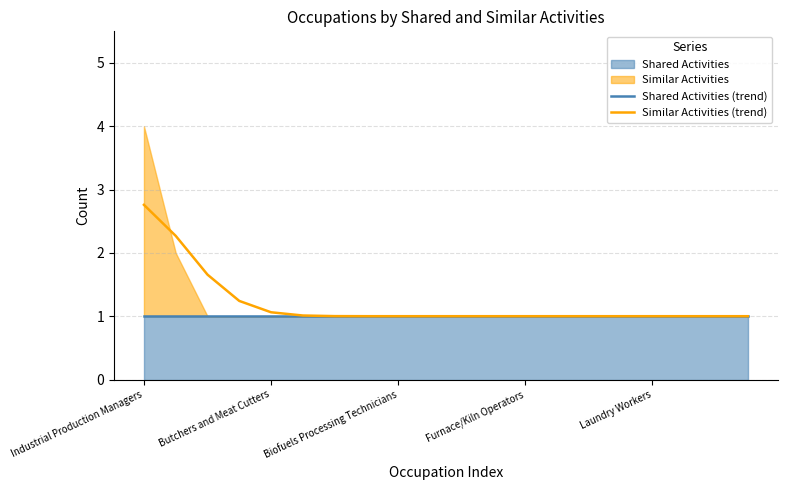

The value of Shared Activities (trend) at 5 is 1.0. True or false?

True